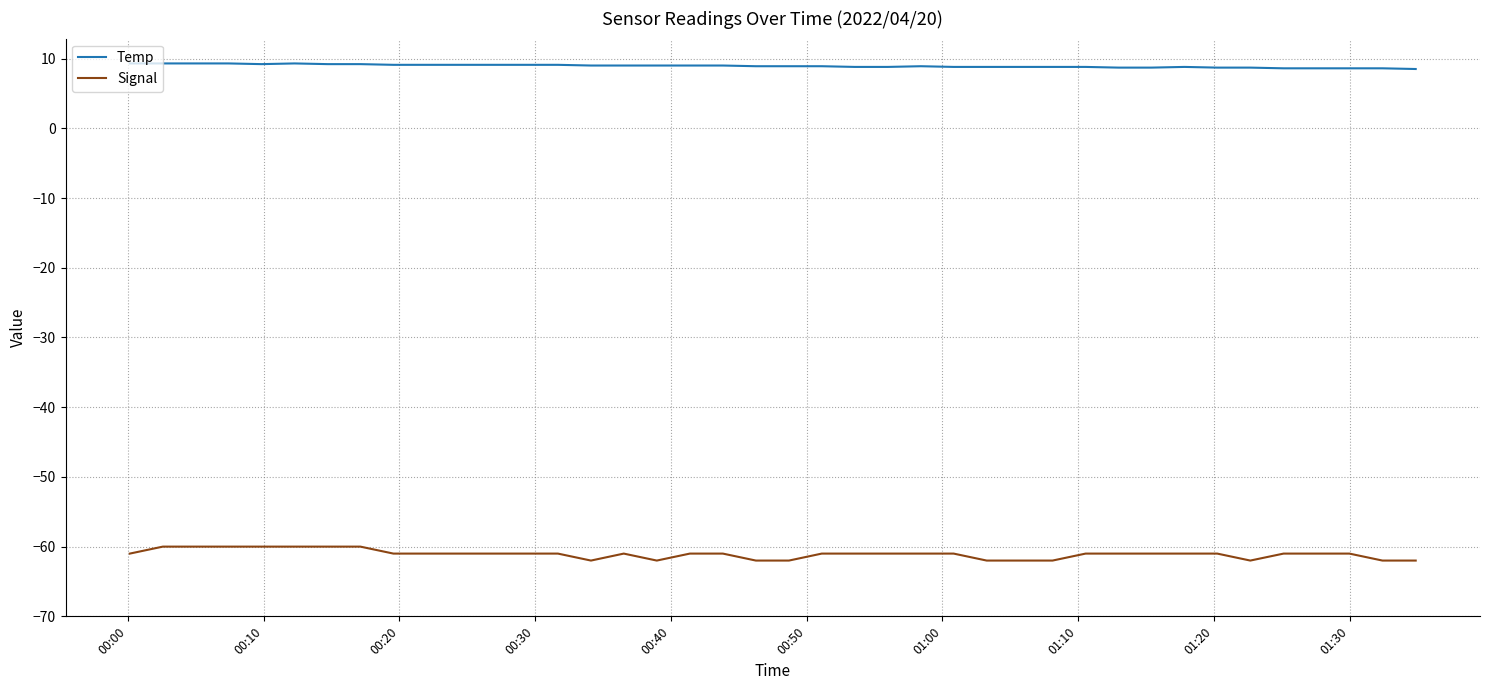

True or false: Temp and Signal cross at least once.

False